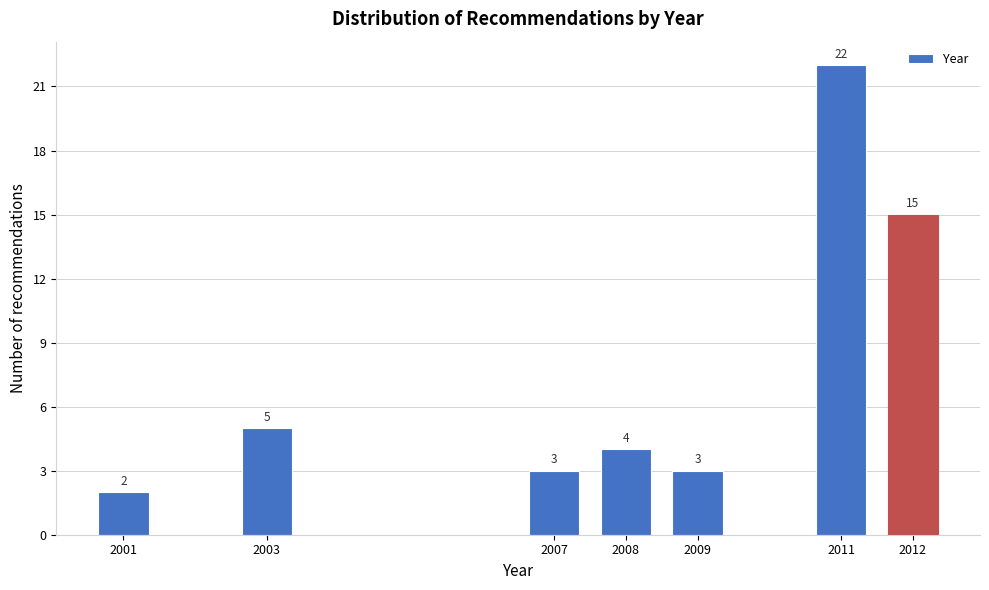

Reading left to right, list all the values displayed in this chart.

2001=2	2003=5	2007=3	2008=4	2009=3	2011=22	2012=15